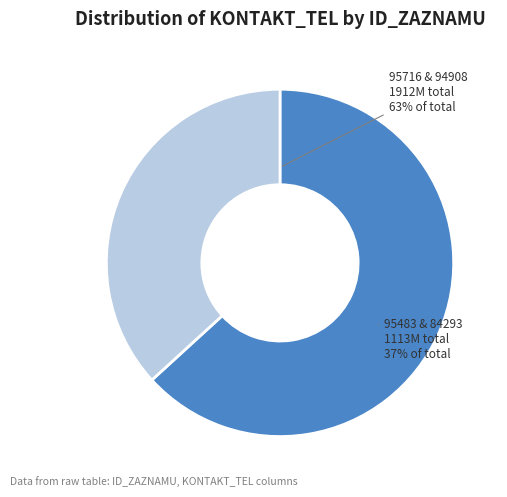

Between 95716 and 95483, which is larger?

95716